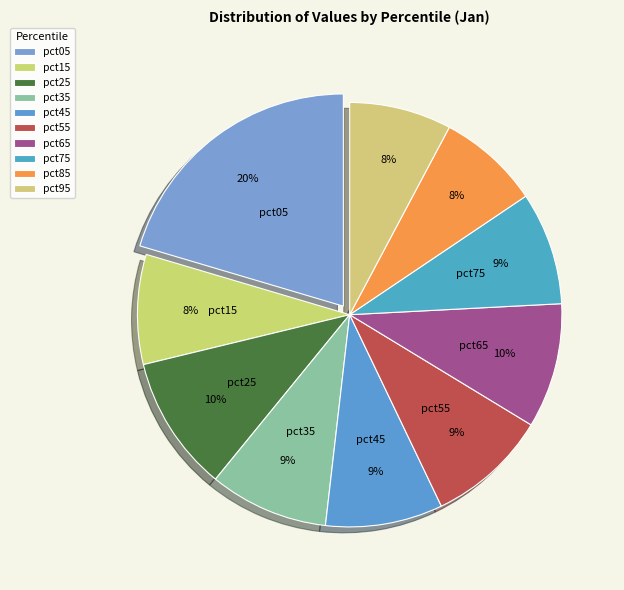

Does pct25 represent more than half of the total?

No